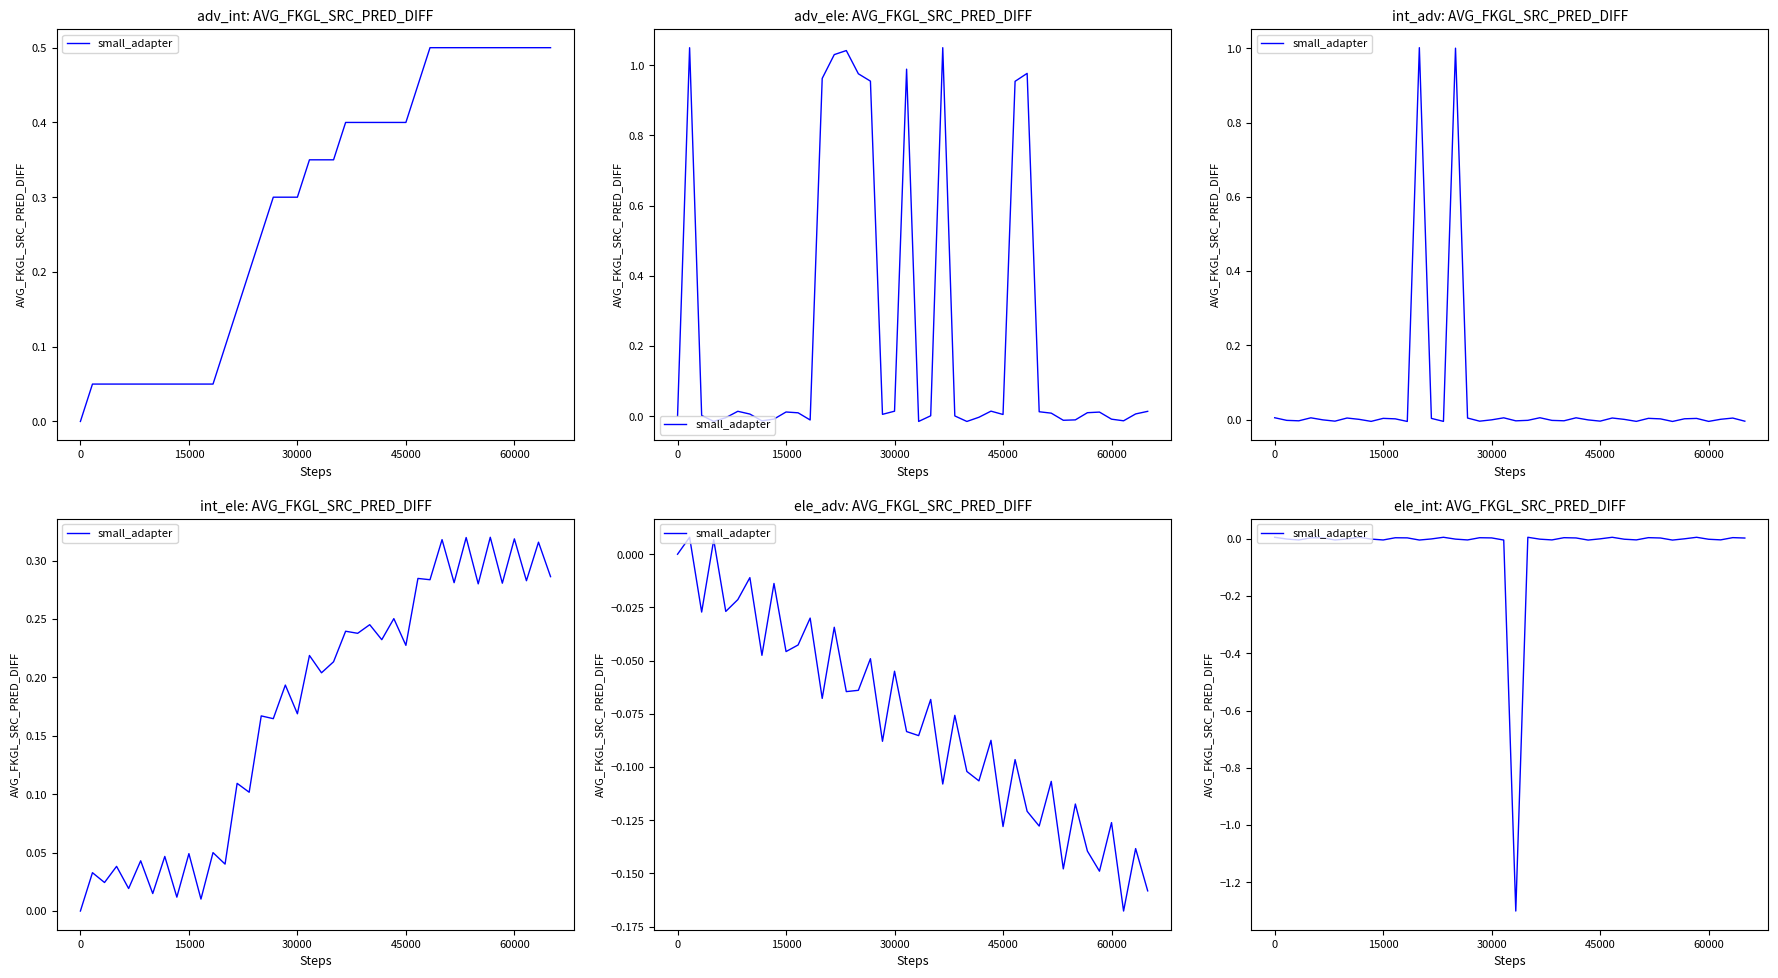

True or false: the data shows 0.0 at 30000.

False